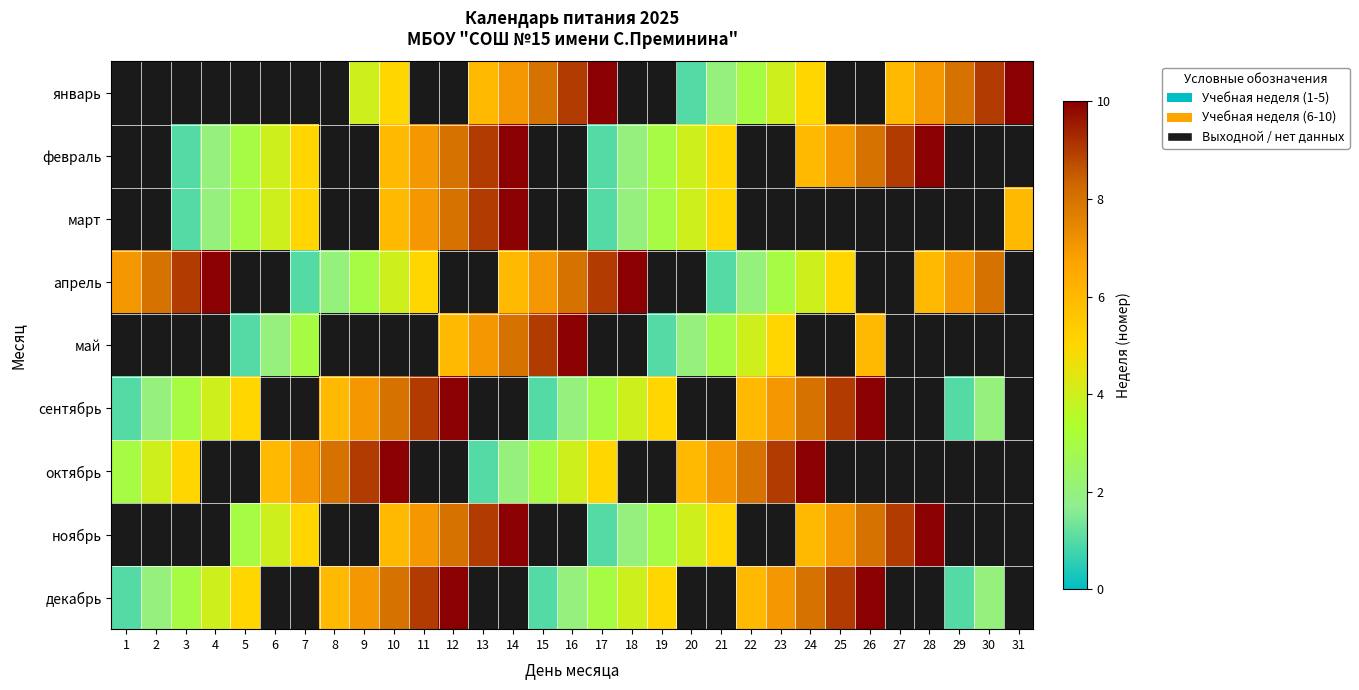

Which category has the highest value in the сентябрь series?

12